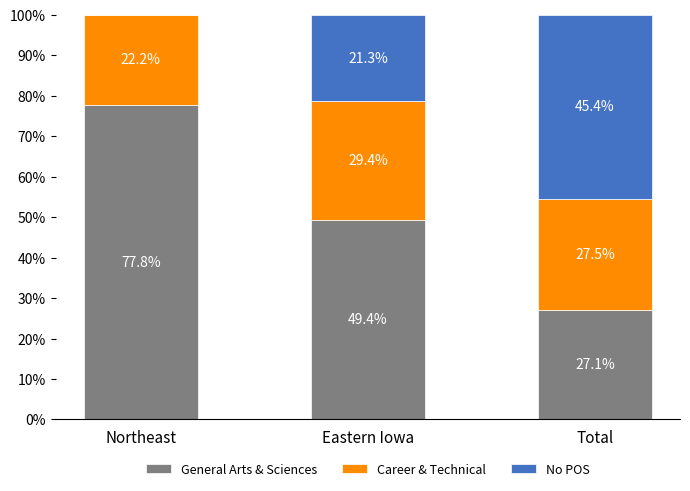

Does the chart contain stacked bars?

Yes